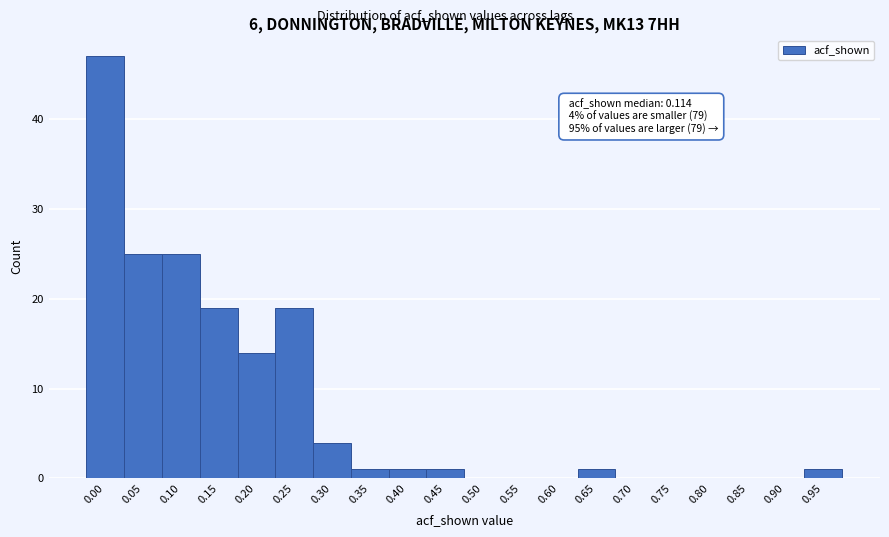

Reading left to right, list all the values displayed in this chart.

0.00=47	0.05=25	0.10=25	0.15=19	0.20=14	0.25=19	0.30=4	0.35=1	0.40=1	0.45=1	0.50=0	0.55=0	0.60=0	0.65=1	0.70=0	0.75=0	0.80=0	0.85=0	0.90=0	0.95=1